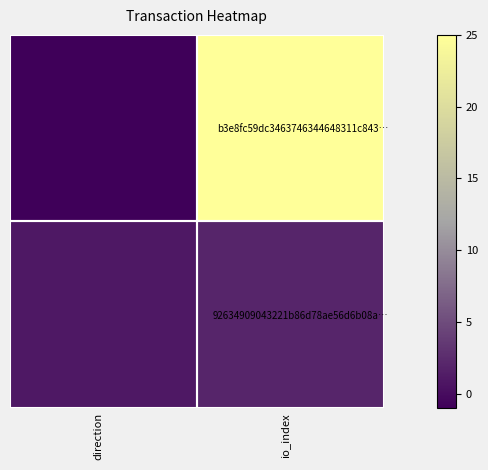

What is the total value across all series at io_index?

27